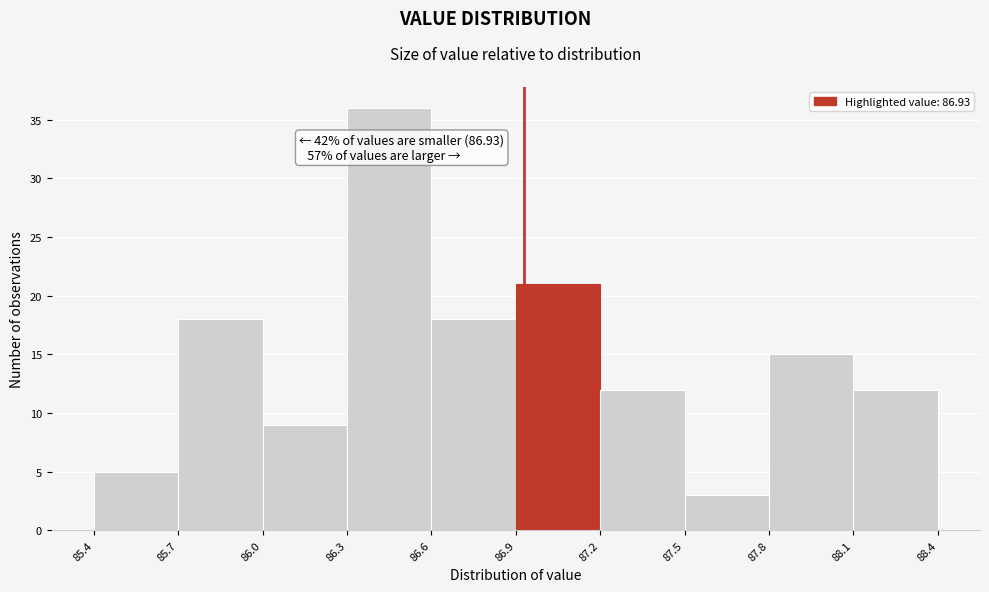

Over which range of the x-axis is the bar tallest?

86.3 to 86.6